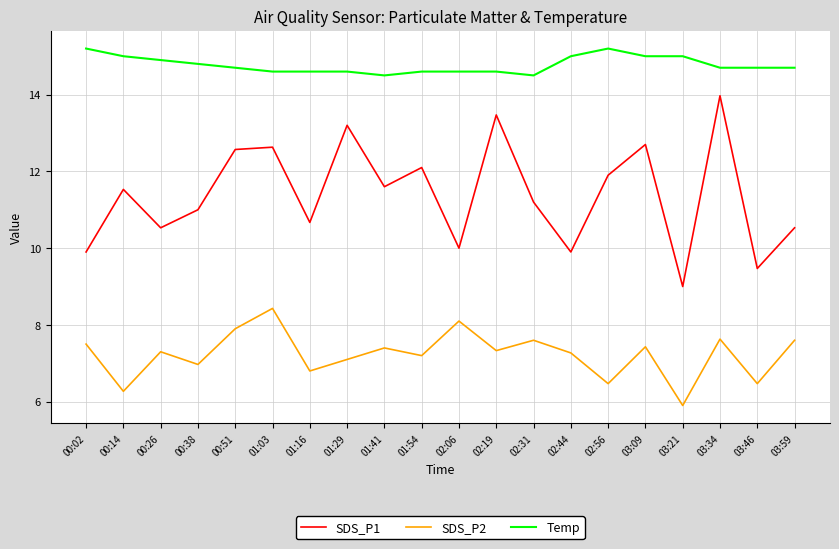

Reading left to right, list all the values displayed in this chart.

SDS_P1: 9.9	11.5	10.5	11.0	12.6	12.6	10.7	13.2	11.6	12.1	10.0	13.5	11.2	9.9	11.9	12.7	9.0	14.0	9.5	10.5
SDS_P2: 7.5	6.3	7.3	7.0	7.9	8.4	6.8	7.1	7.4	7.2	8.1	7.3	7.6	7.3	6.5	7.4	5.9	7.6	6.5	7.6
Temp: 15.2	15.0	14.9	14.8	14.7	14.6	14.6	14.6	14.5	14.6	14.6	14.6	14.5	15.0	15.2	15.0	15.0	14.7	14.7	14.7